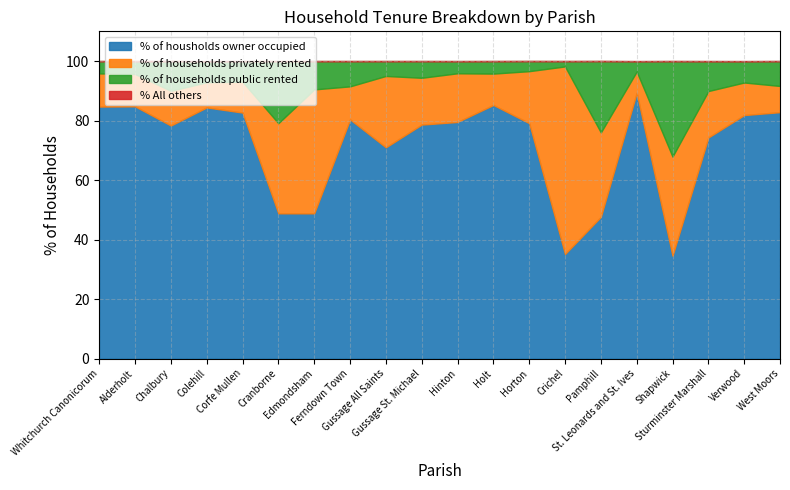

The % of households public rented series shows 5.6 at Gussage St. Michael. True or false?

True